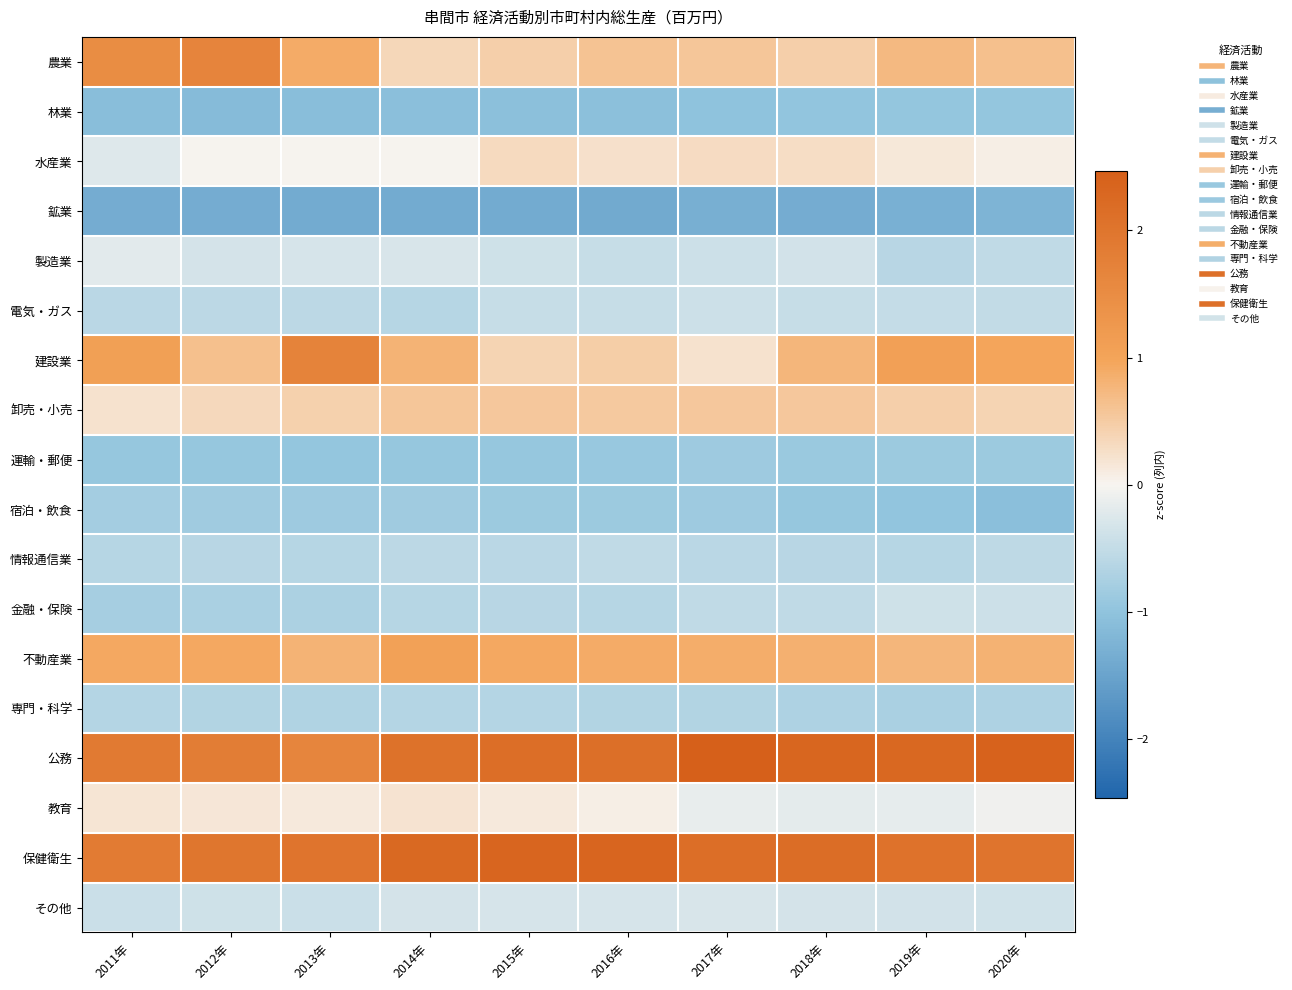

What is the minimum value shown in the chart?

-1.4